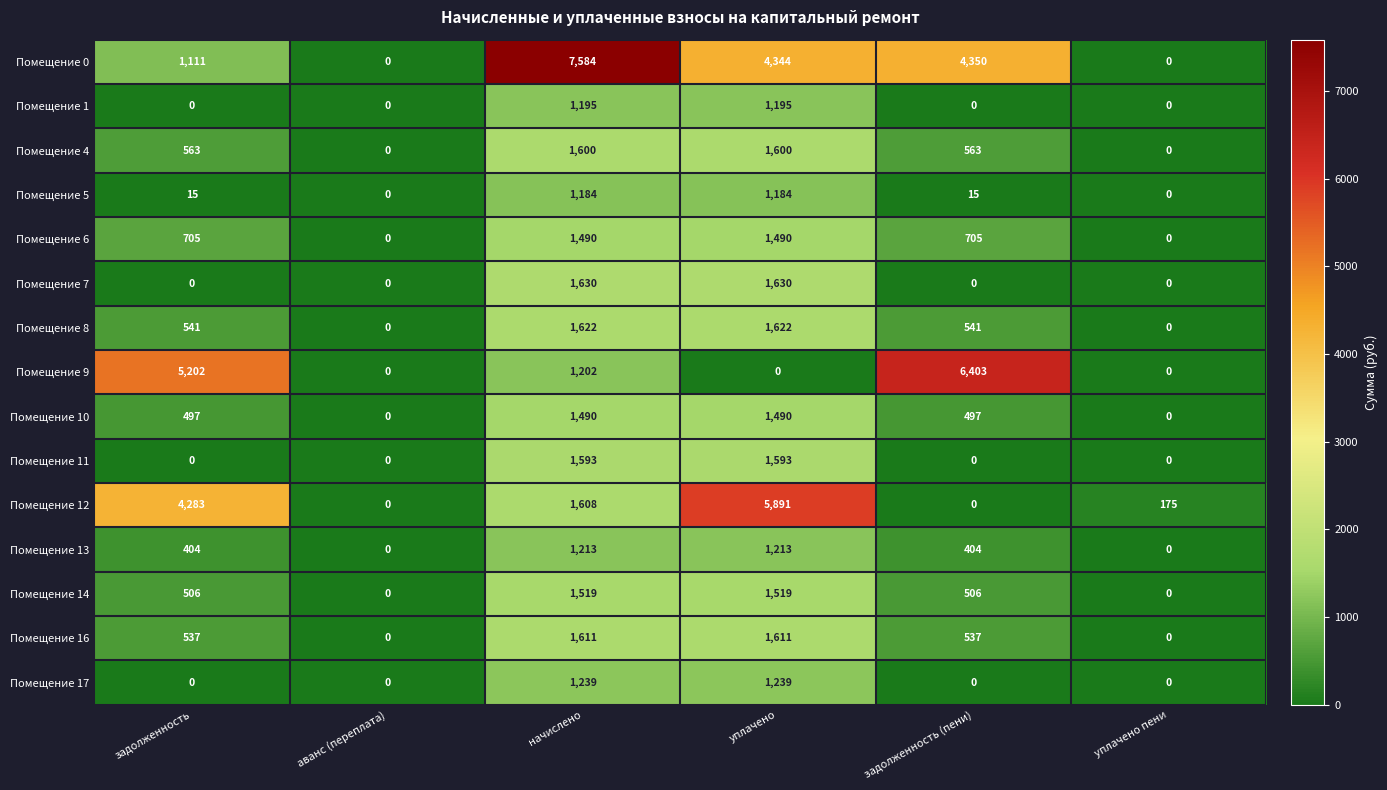

What is the maximum value shown in the chart?

7584